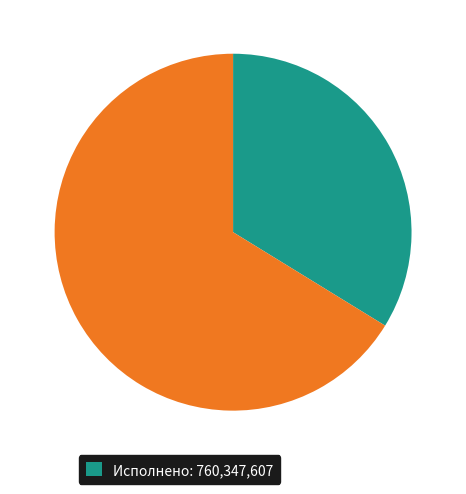

Is there a majority slice in this chart?

Yes